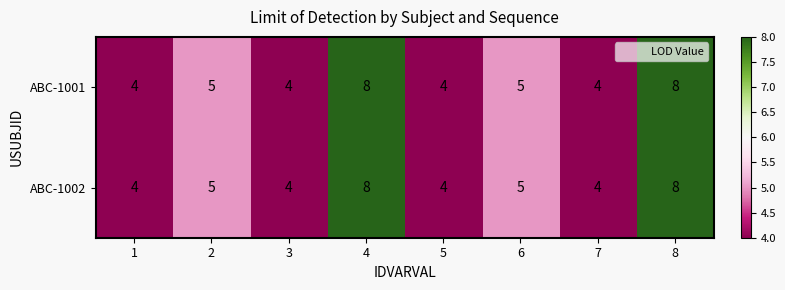

Reading left to right, what are all the values shown in this chart?

ABC-1001: 1=4	2=5	3=4	4=8	5=4	6=5	7=4	8=8
ABC-1002: 1=4	2=5	3=4	4=8	5=4	6=5	7=4	8=8